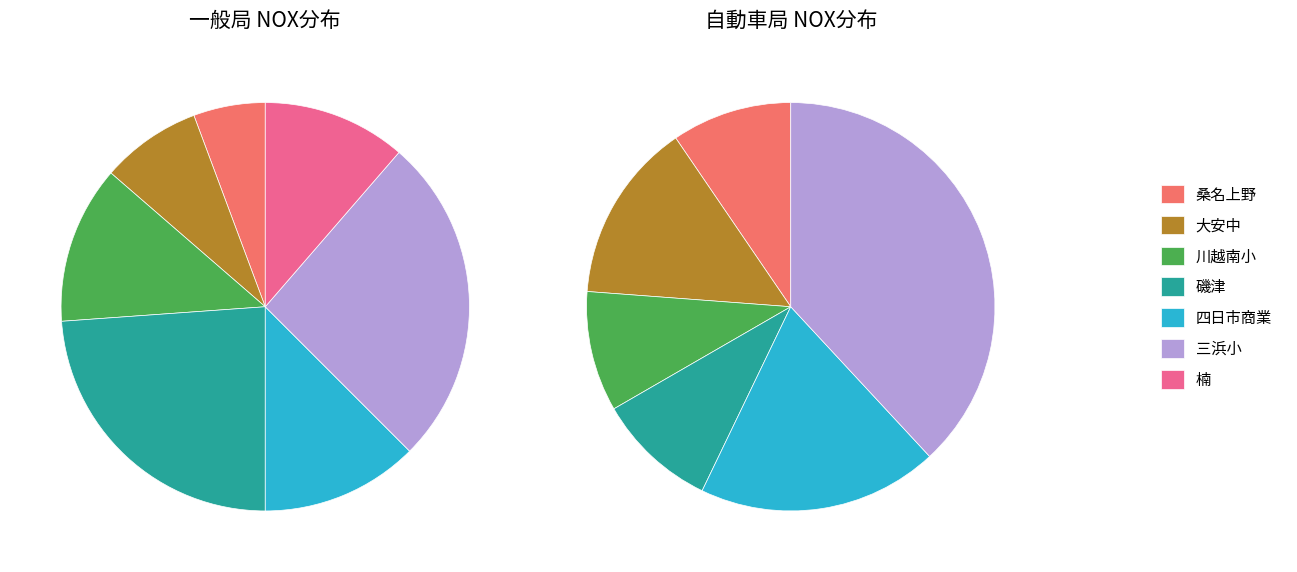

Does 四日市市_楠 account for over 50% of the chart?

No